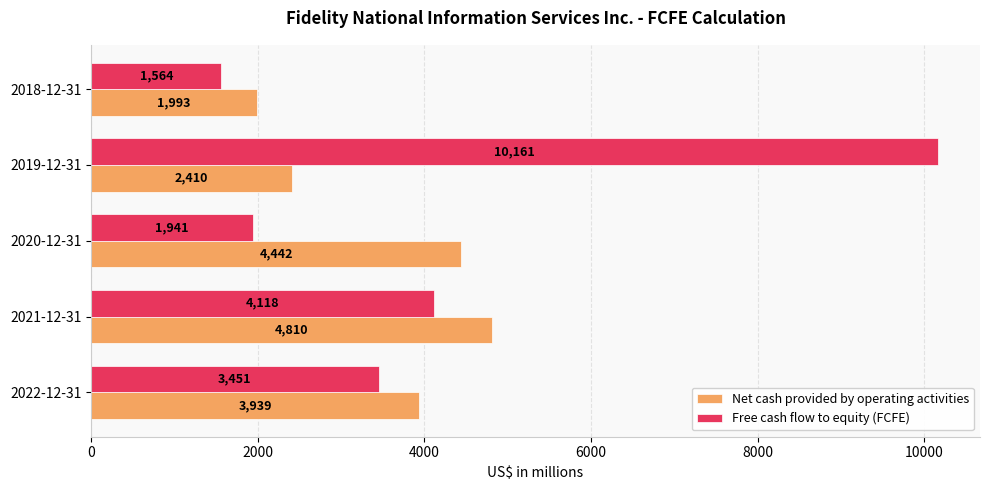

The Net cash provided by operating activities series shows 6969 at 2020-12-31. True or false?

False